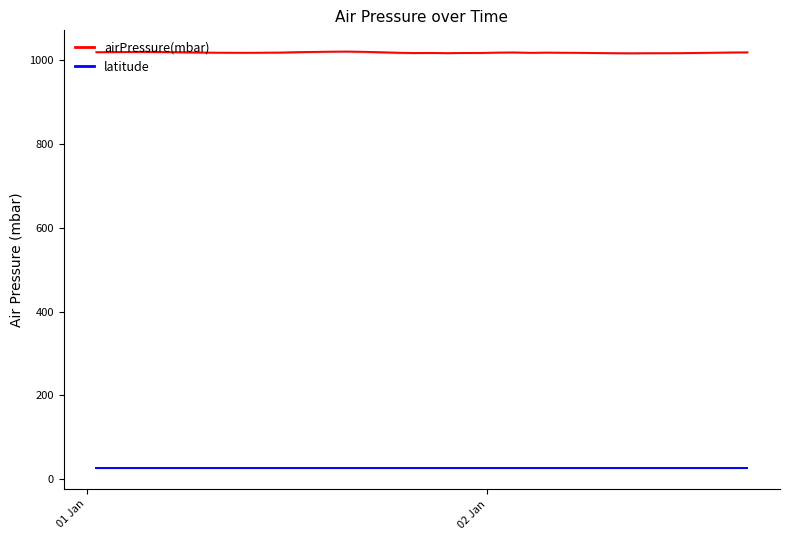

Rank the series by their maximum value, from highest to lowest.

airPressure(mbar), latitude